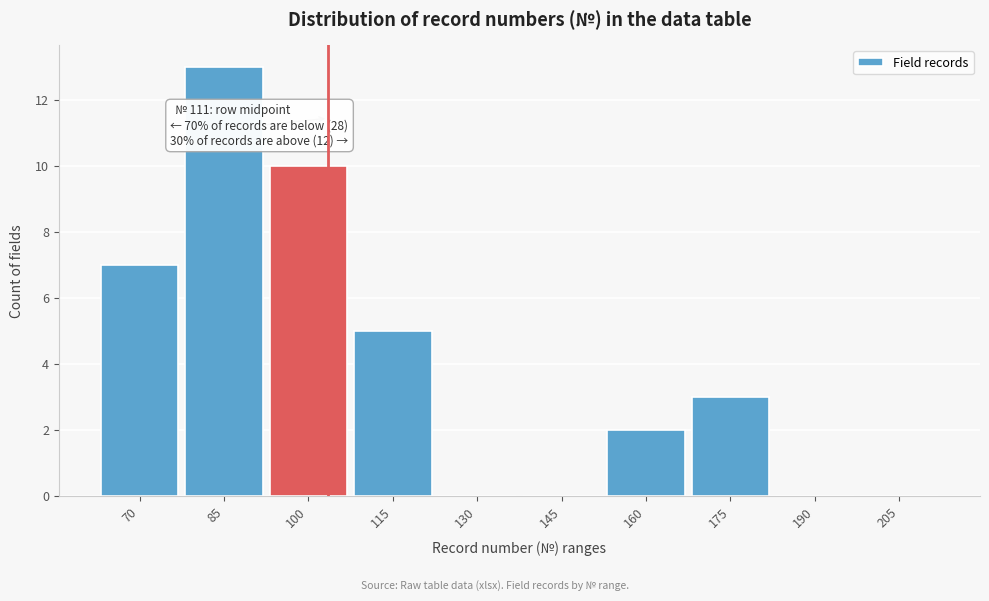

Reading right to left, what are all the values shown in this chart?

205=0	190=0	175=3	160=2	145=0	130=0	115=5	100=10	85=13	70=7